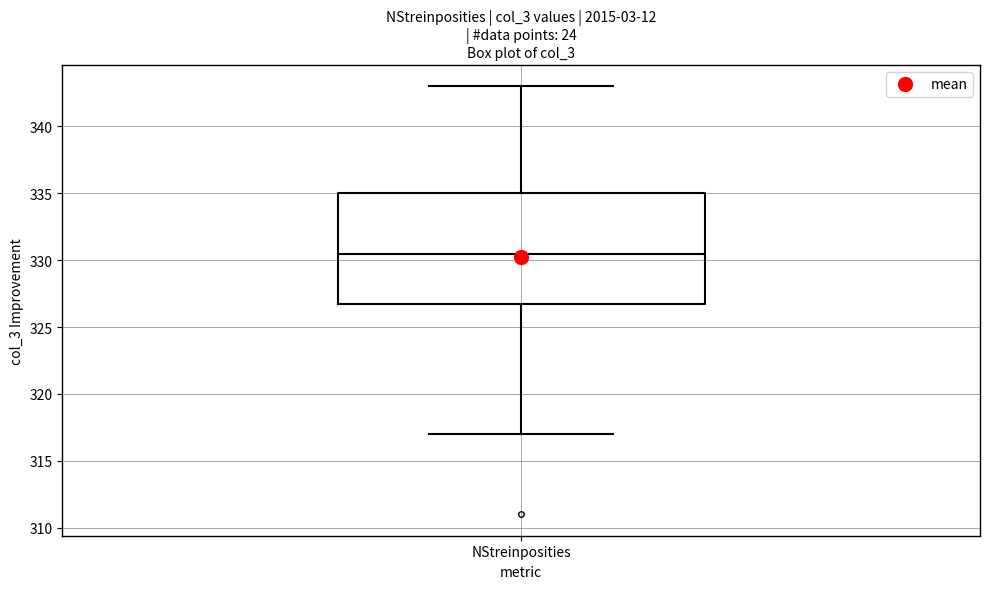

Read this box plot against the y-axis: the position of the median line, the range covered by the box, and the ends of both whiskers. The values are not printed on the chart, so give them approximately, as read against the axis.

median 330.5, box 327.0 to 335.0, whiskers 317.0 to 343.0